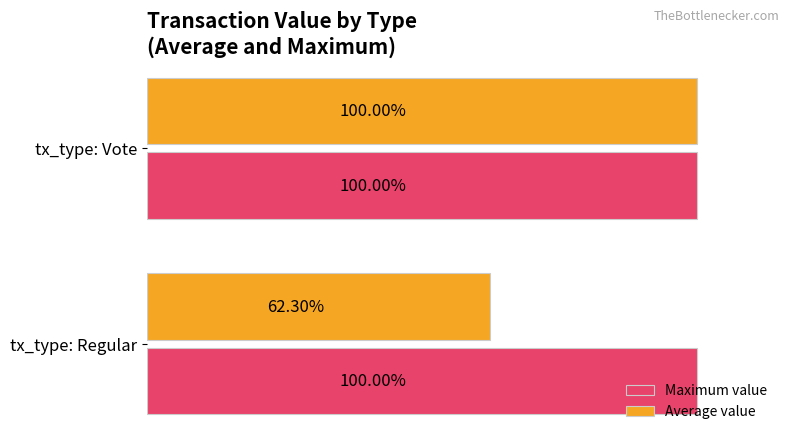

Between tx_type: Regular and tx_type: Vote, which series saw the biggest shift?

Average value